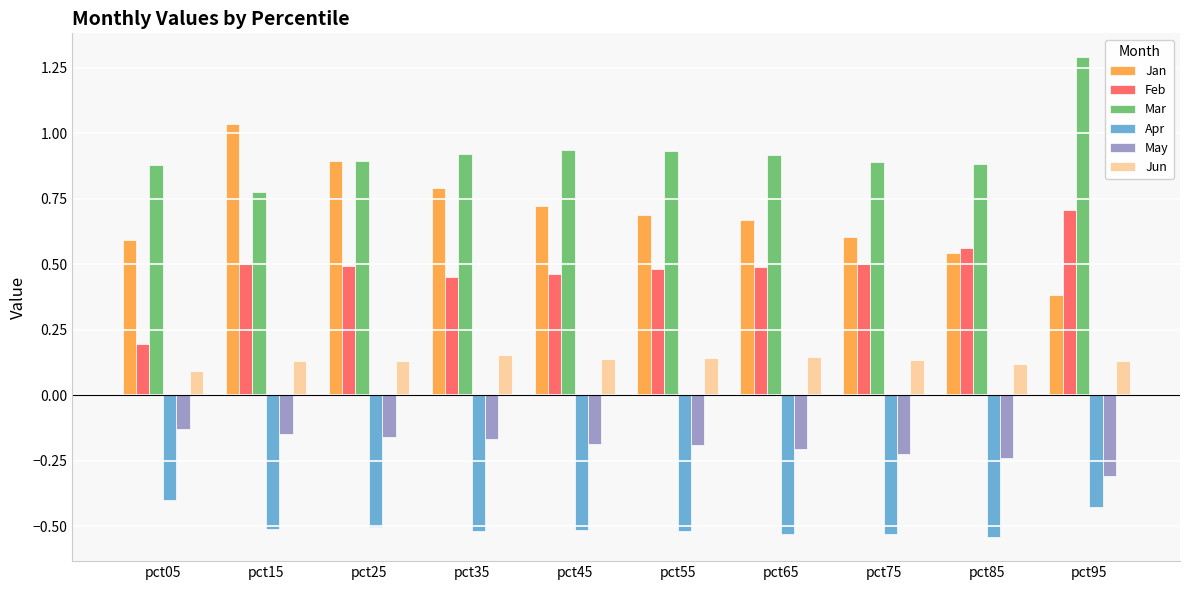

Which series has the largest total across all categories?

Mar